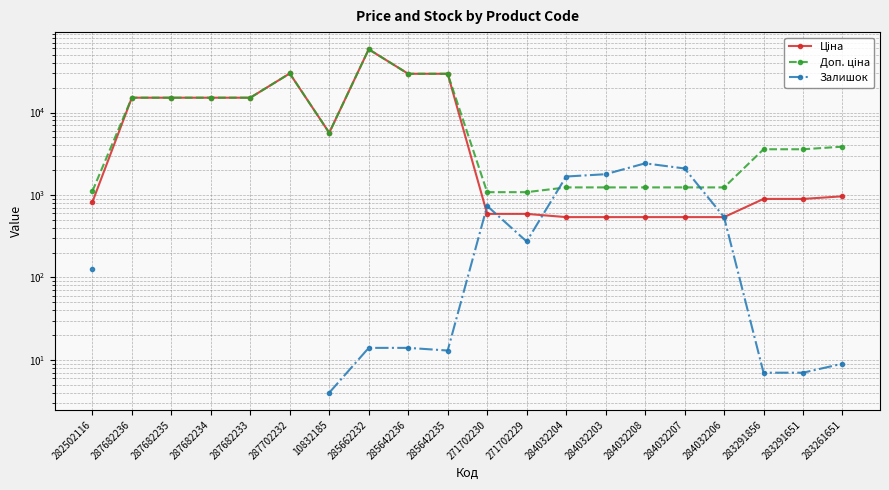

How many lines are shown in the chart?

3